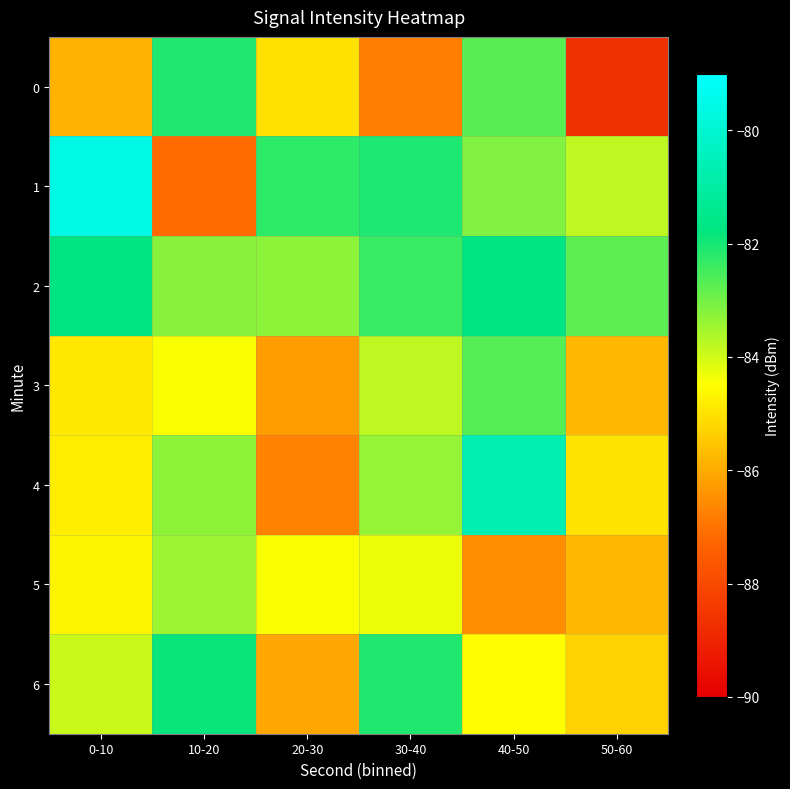

What is the difference between the highest and lowest values at 40-50?

5.9